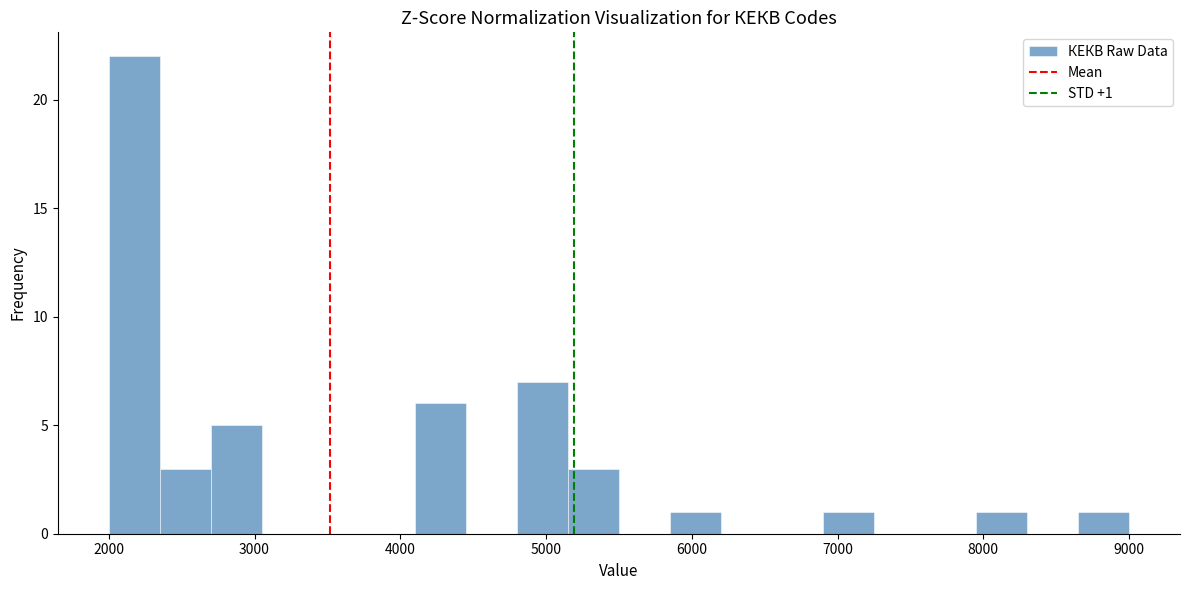

Read against the x-axis, roughly where is the centre of the tallest bar?

2200